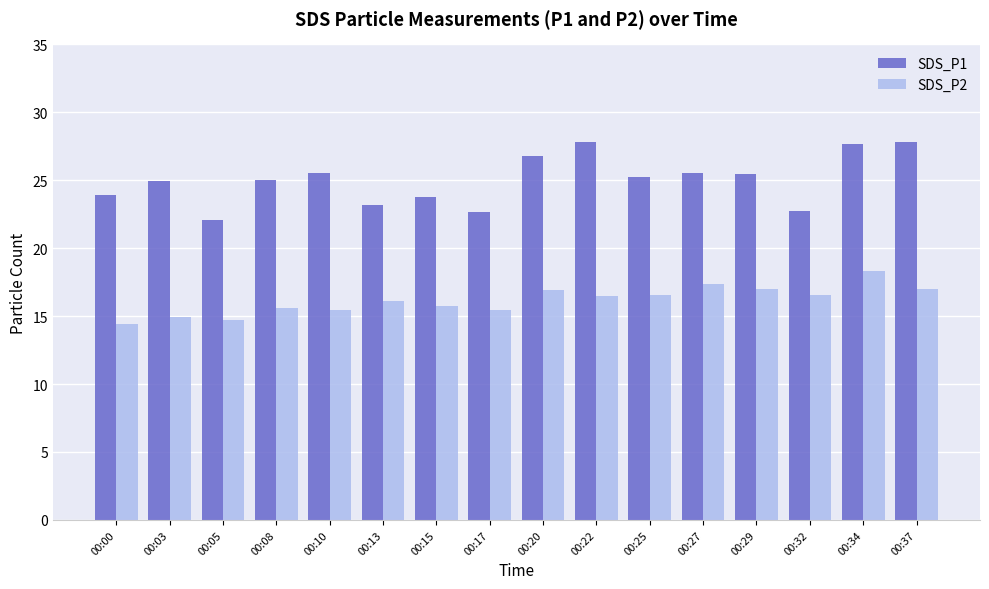

Between 00:08 and 00:15, which series saw the biggest shift?

SDS_P1